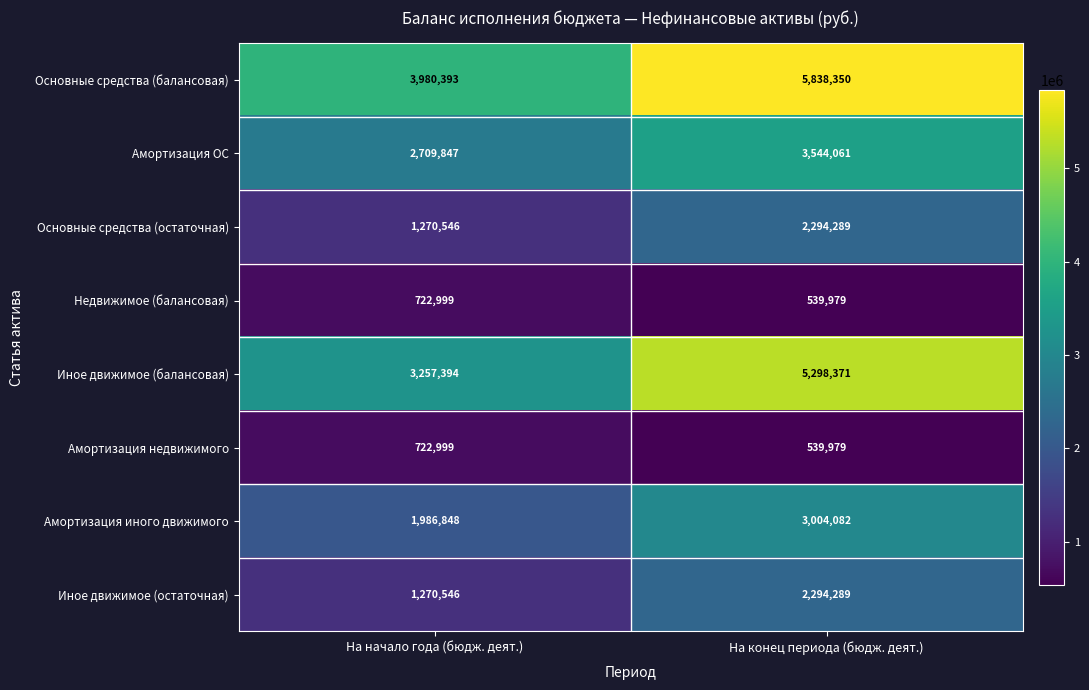

Reading right to left, extract all data points from this chart.

Основные средства (балансовая): На конец периода (бюдж. деят.)=5838350	На начало года (бюдж. деят.)=3980393
Амортизация ОС: На конец периода (бюдж. деят.)=3544061	На начало года (бюдж. деят.)=2709847
Основные средства (остаточная): На конец периода (бюдж. деят.)=2294289	На начало года (бюдж. деят.)=1270546
Недвижимое (балансовая): На конец периода (бюдж. деят.)=539979	На начало года (бюдж. деят.)=722999
Иное движимое (балансовая): На конец периода (бюдж. деят.)=5298371	На начало года (бюдж. деят.)=3257394
Амортизация недвижимого: На конец периода (бюдж. деят.)=539979	На начало года (бюдж. деят.)=722999
Амортизация иного движимого: На конец периода (бюдж. деят.)=3004082	На начало года (бюдж. деят.)=1986848
Иное движимое (остаточная): На конец периода (бюдж. деят.)=2294289	На начало года (бюдж. деят.)=1270546